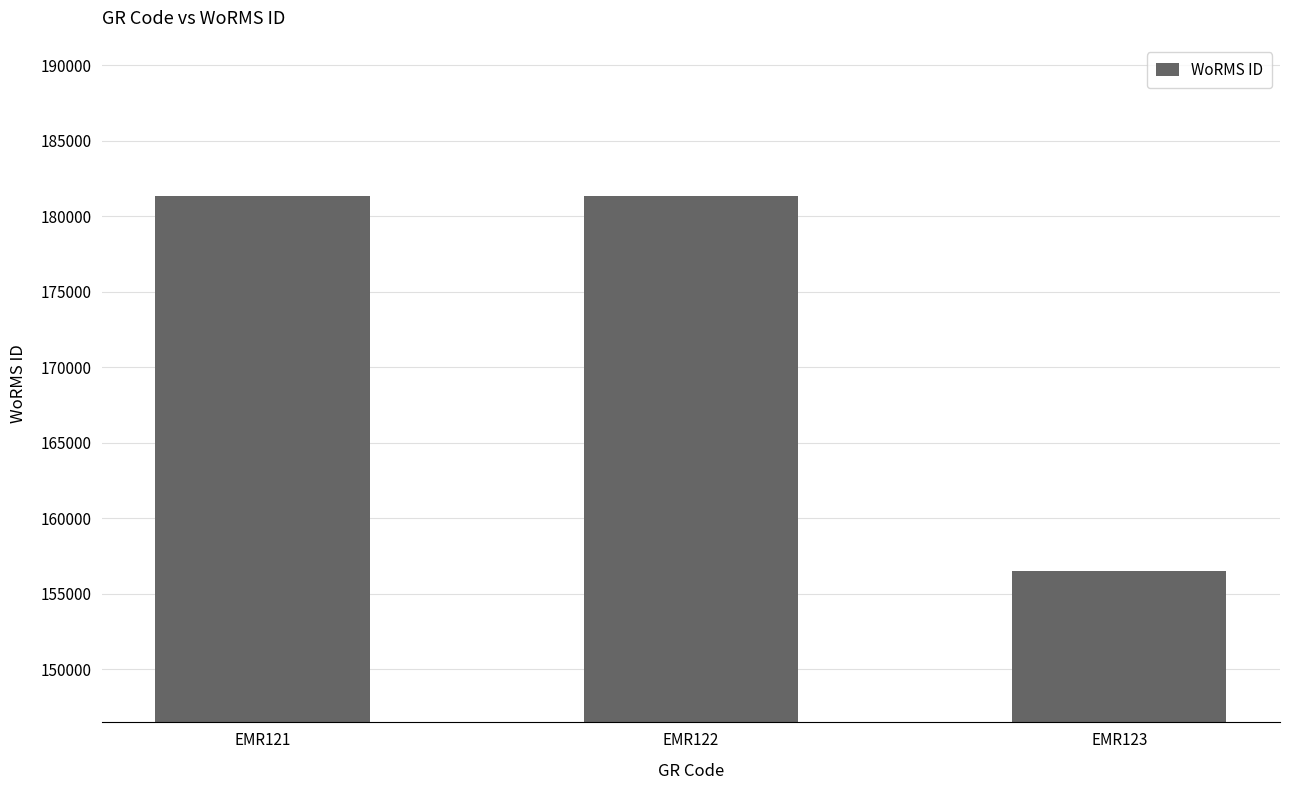

Approximately how many times larger is the value at EMR122 compared to EMR123?

1.2